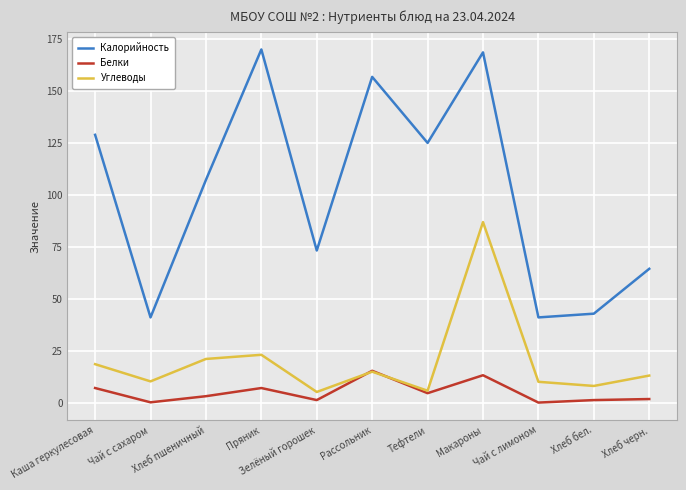

True or false: Белки has a value of 13.2 at Макароны.

True